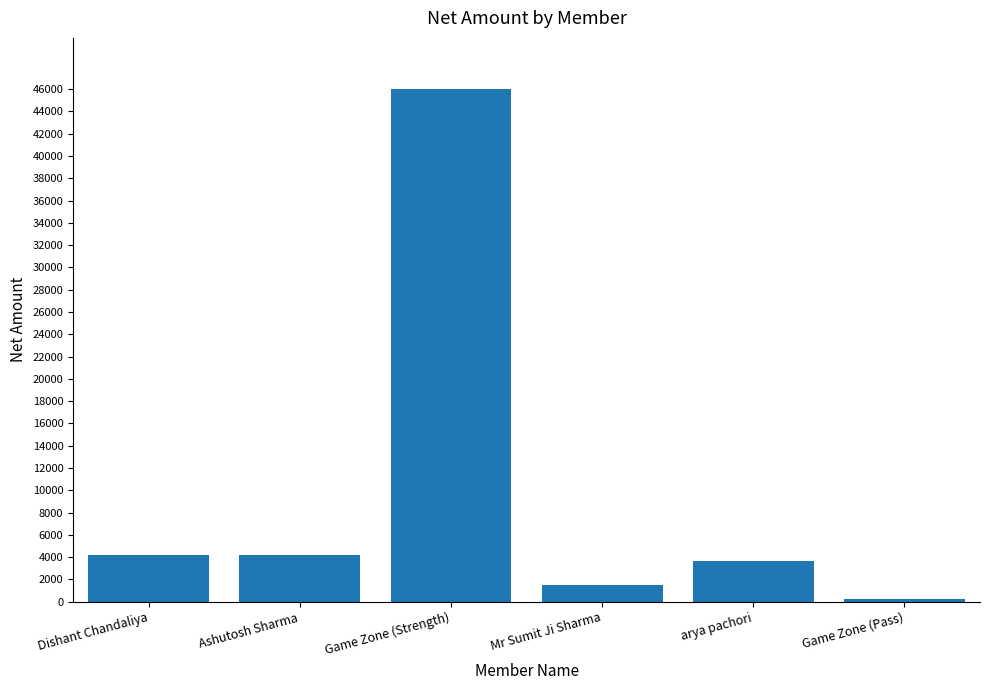

What is the sum of all values?

59776